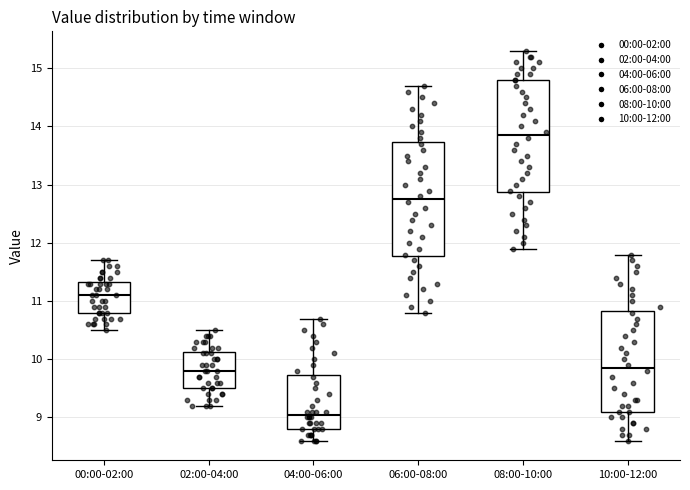

Where does the lower whisker of the box for 06:00-08:00 end on the y-axis? The values are not printed on the chart, so give them approximately, as read against the axis.

10.8